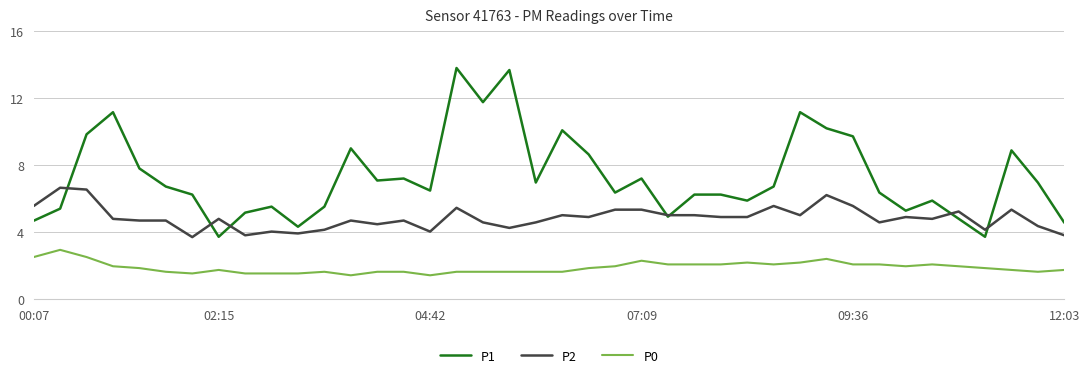

Rank the series by their average value, from lowest to highest.

P0, P2, P1